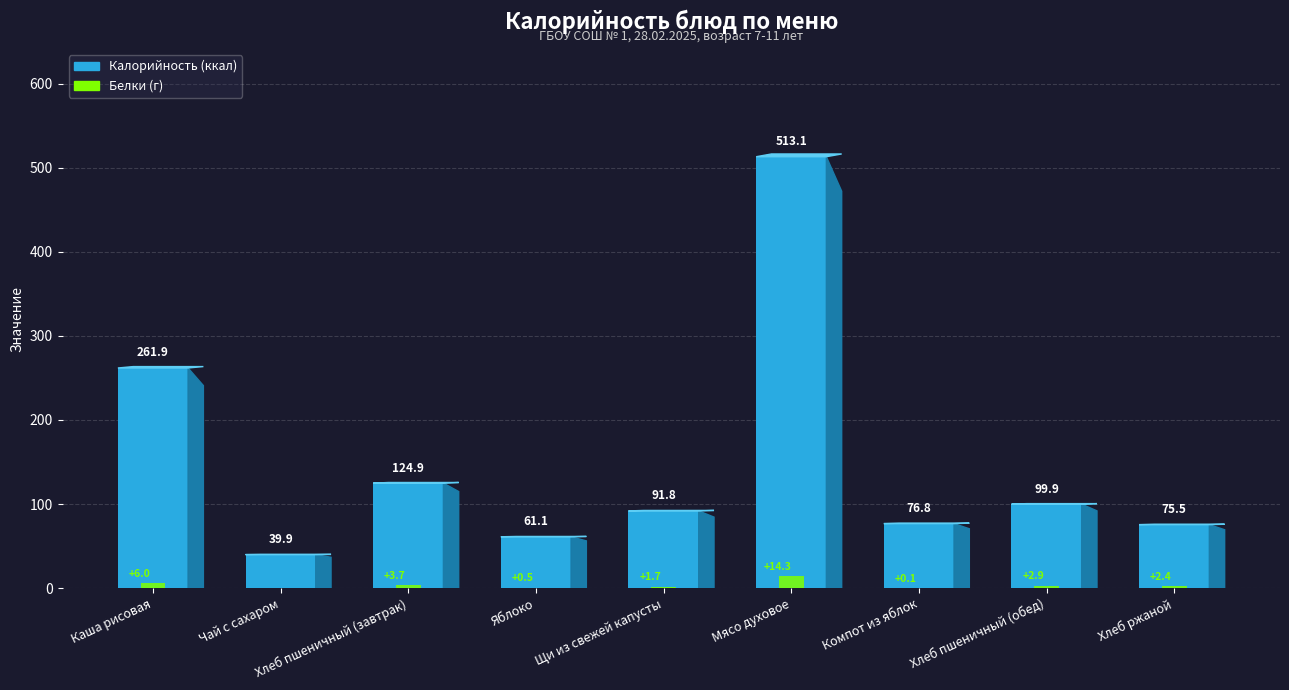

Count the number of categories in the chart.

9